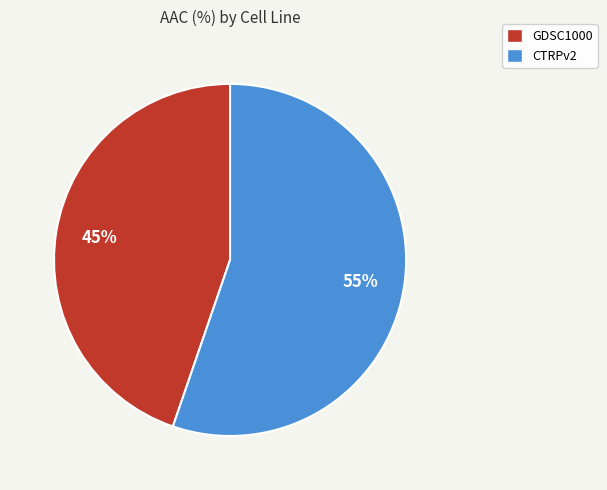

Is there a majority slice in this chart?

Yes